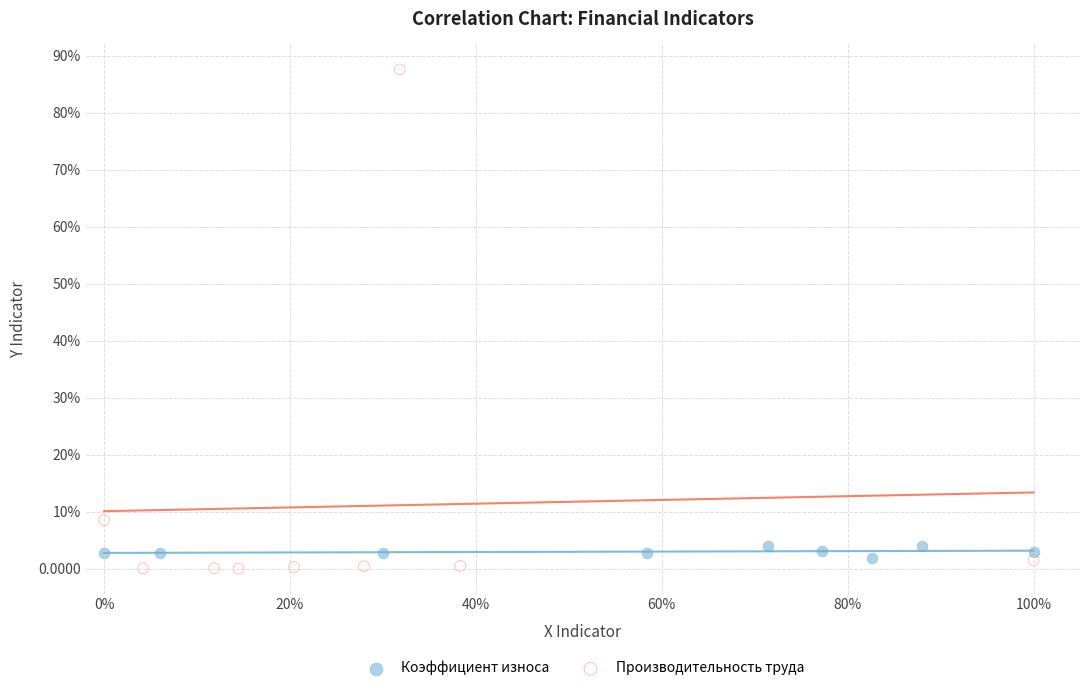

What are all the series names shown in the legend?

Коэффициент износа, Производительность труда